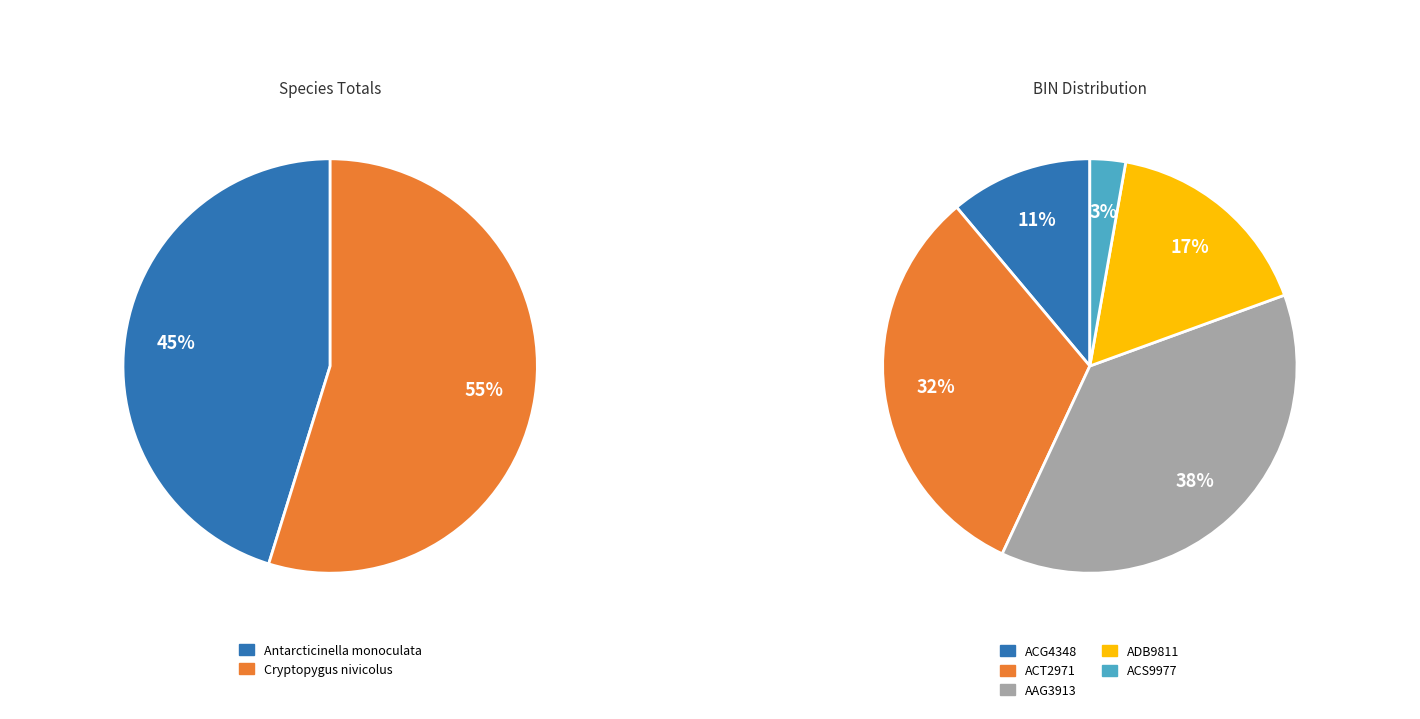

Combined, what portion of the pie is Cryptopygus nivicolus and Antarcticinella monoculata?

100.0%